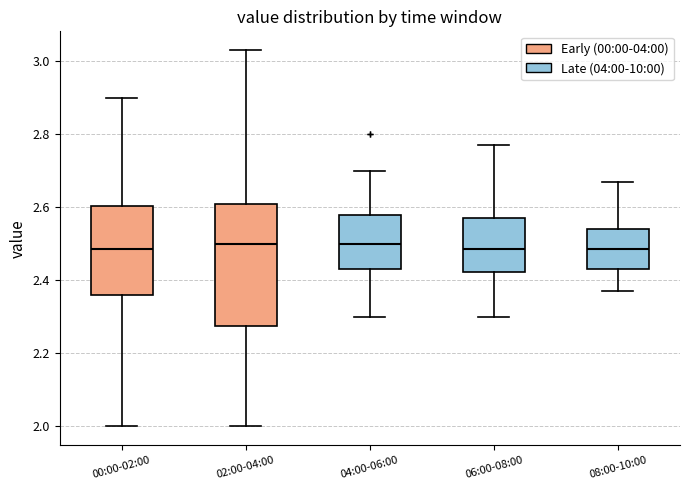

Reading left to right, transcribe this box plot: for each box, give where its median line is, the range the box spans, and where its two whiskers end, as read against the y-axis. The values are not printed on the chart, so give them approximately, as read against the axis.

00:00-02:00: median 2.48, box 2.36 to 2.60, whiskers 2.00 to 2.90
02:00-04:00: median 2.50, box 2.28 to 2.60, whiskers 2.00 to 3.04
04:00-06:00: median 2.50, box 2.44 to 2.58, whiskers 2.30 to 2.70
06:00-08:00: median 2.48, box 2.42 to 2.58, whiskers 2.30 to 2.78
08:00-10:00: median 2.48, box 2.44 to 2.54, whiskers 2.38 to 2.68